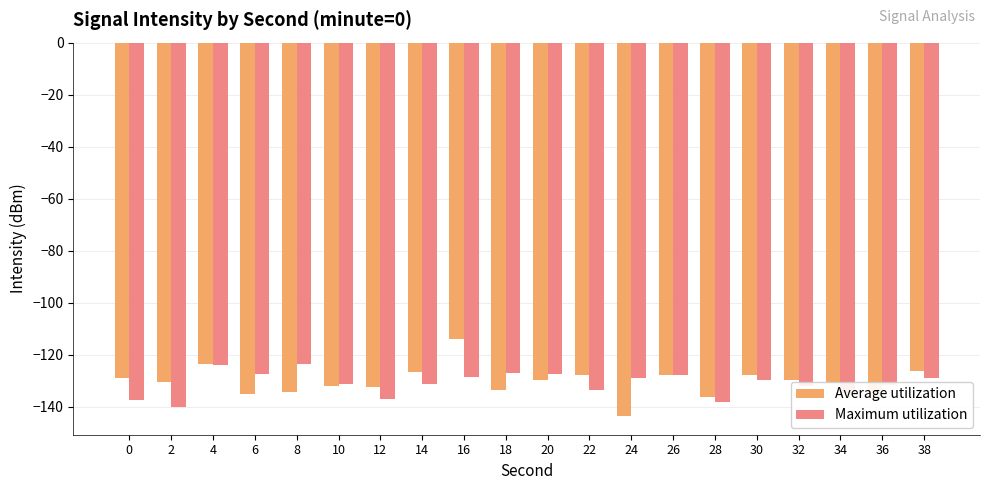

Where does the Maximum utilization series first go above -129?

4